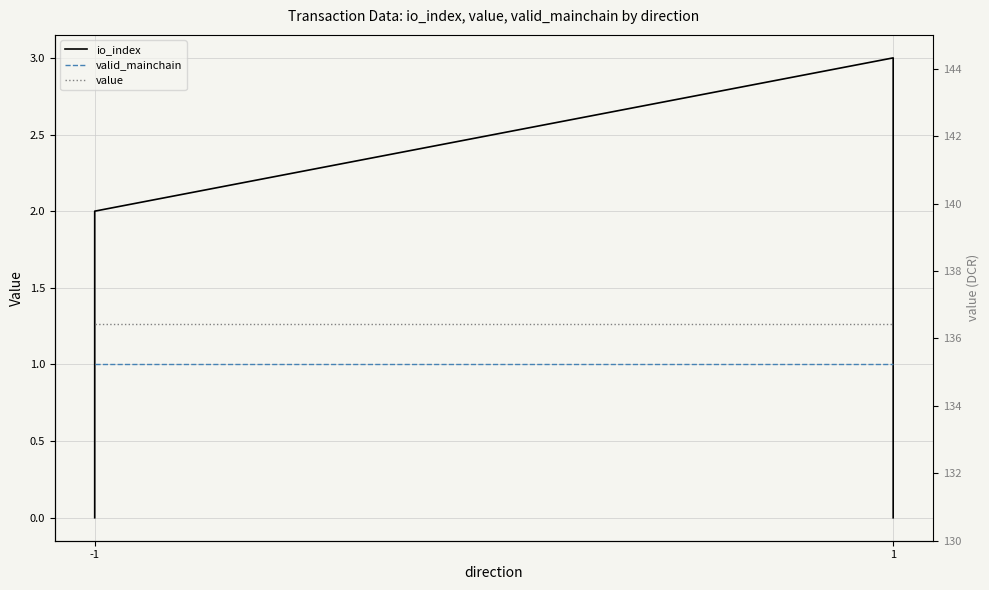

True or false: value and io_index intersect in this chart.

False